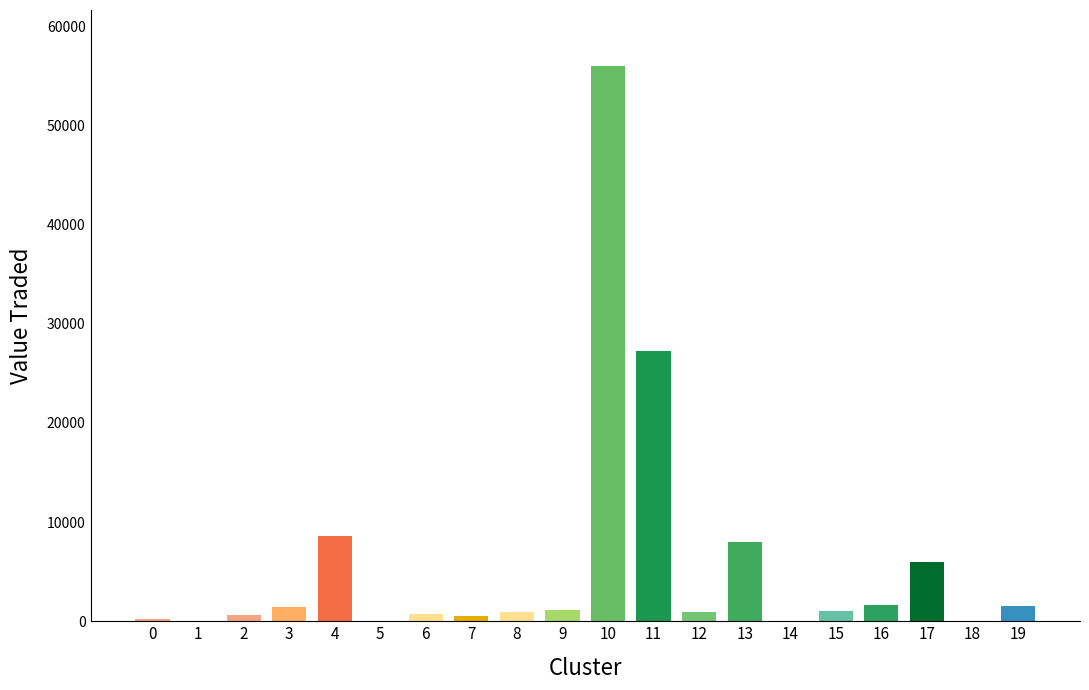

Are the bars horizontal?

No